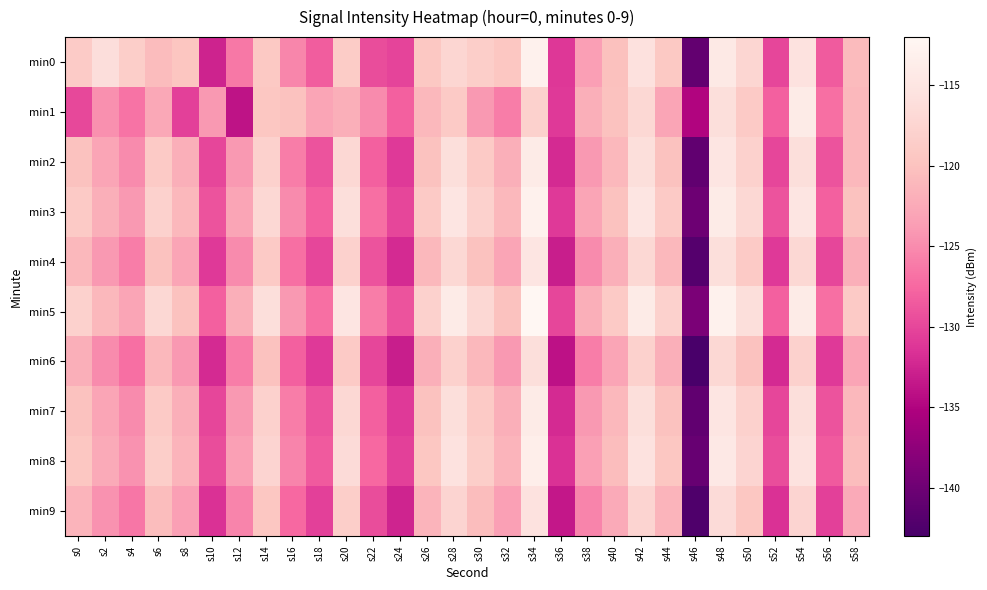

Rank the series by their maximum value, from lowest to highest.

min6, min9, min4, min1, min2, min7, min8, min0, min3, min5